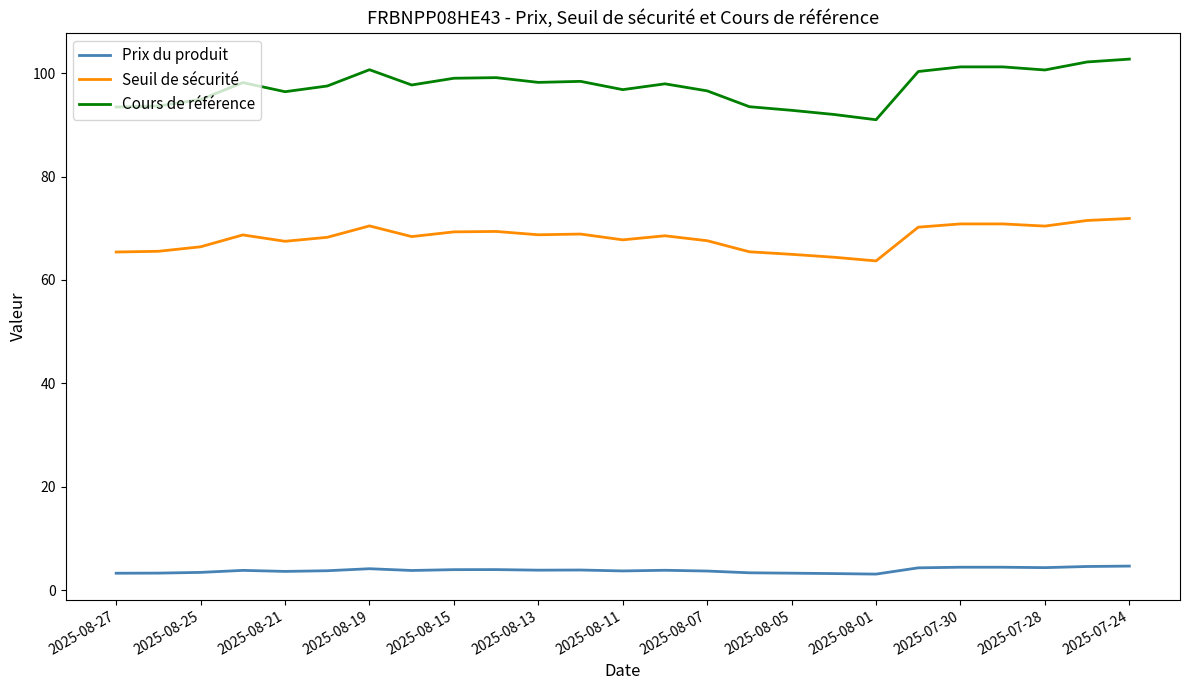

What is the difference between the maximum and minimum values in the Seuil de sécurité series?

8.2